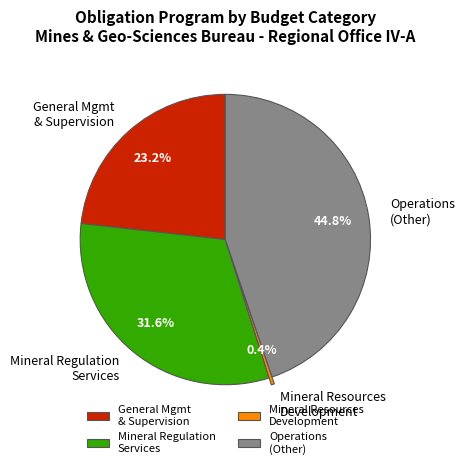

How many segments does this pie chart have?

4